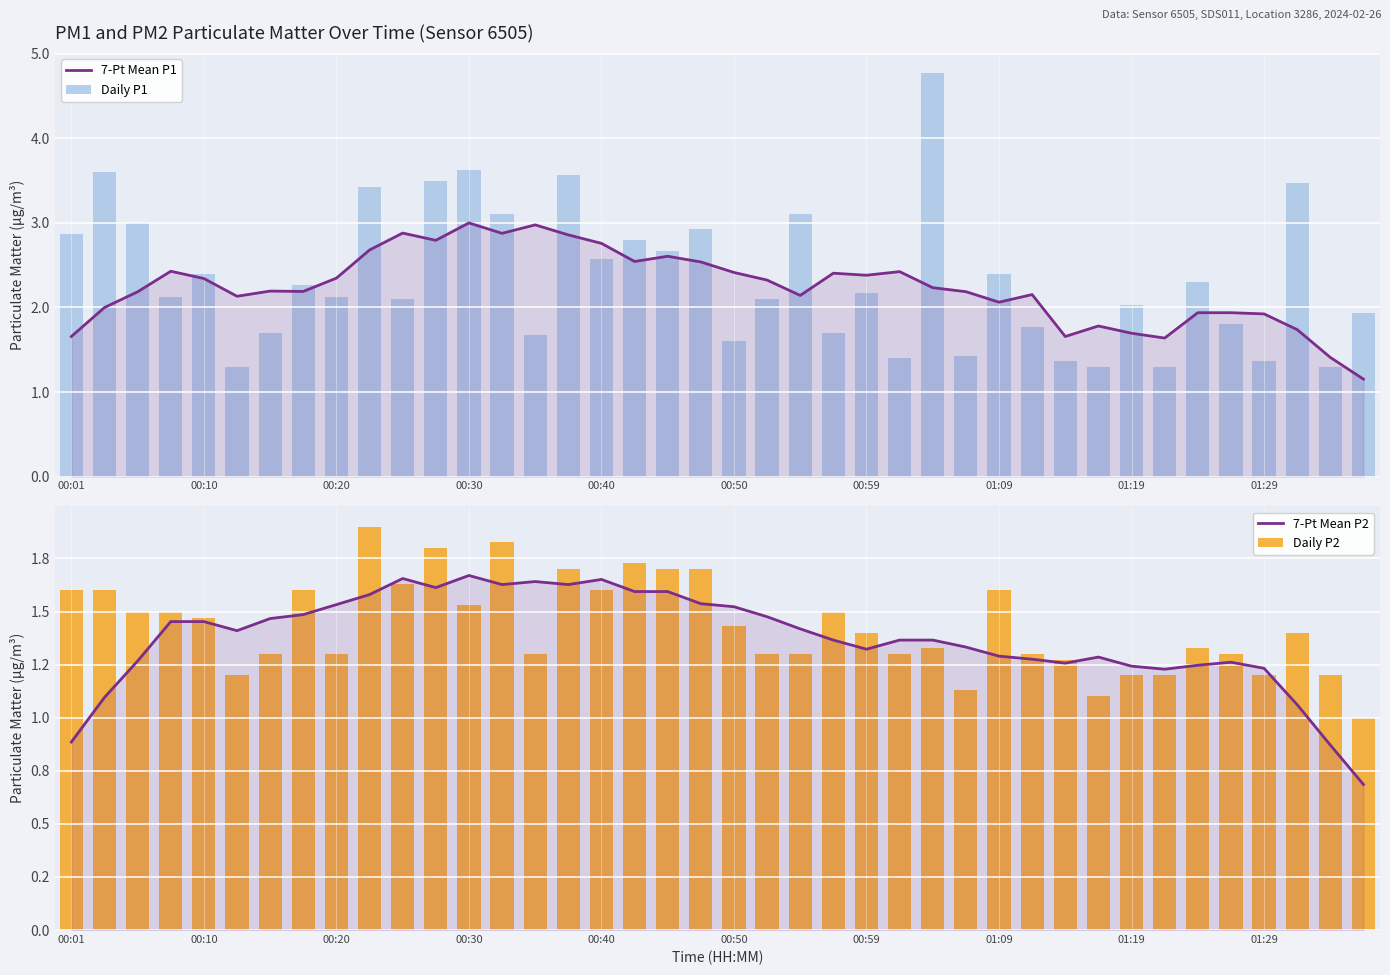

True or false: 7-Pt Mean P2 has a value of 1.3 at 01:09.

True